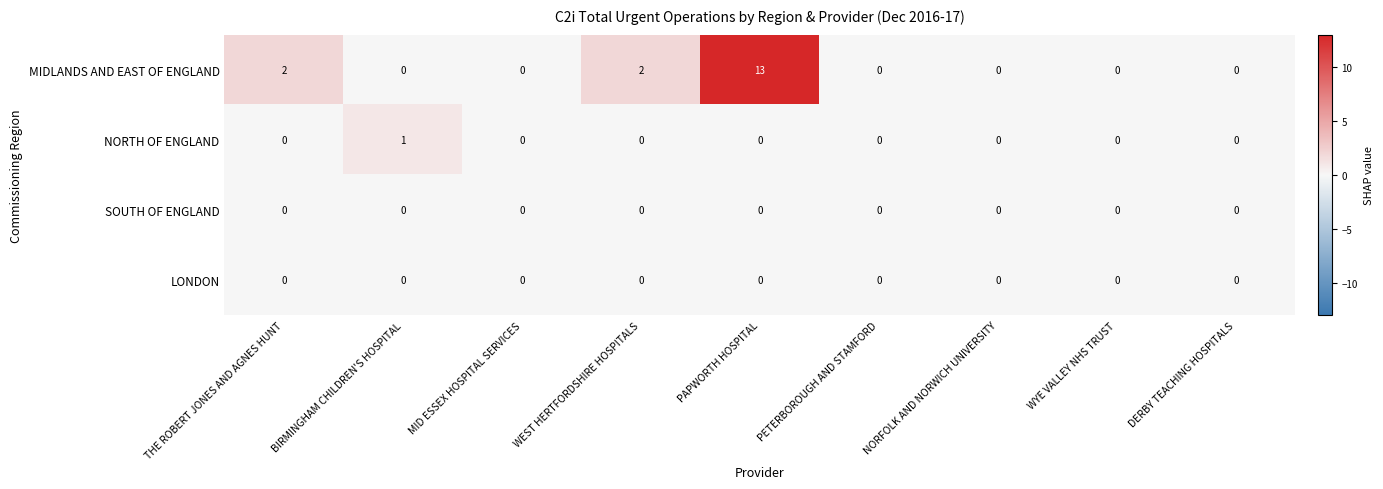

Which series has the widest spread of values?

MIDLANDS AND EAST OF ENGLAND